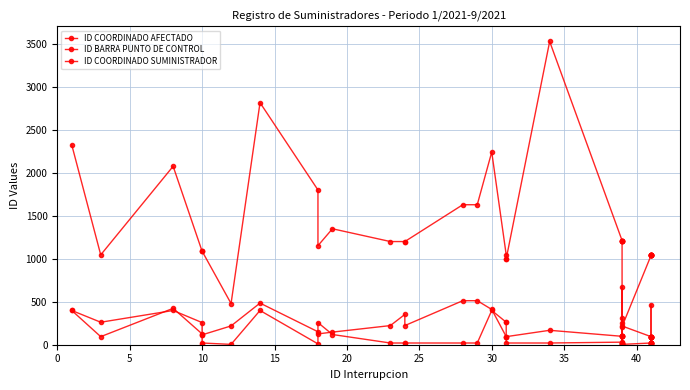

What is the difference between the ID COORDINADO SUMINISTRADOR values at 10 and 30?

379